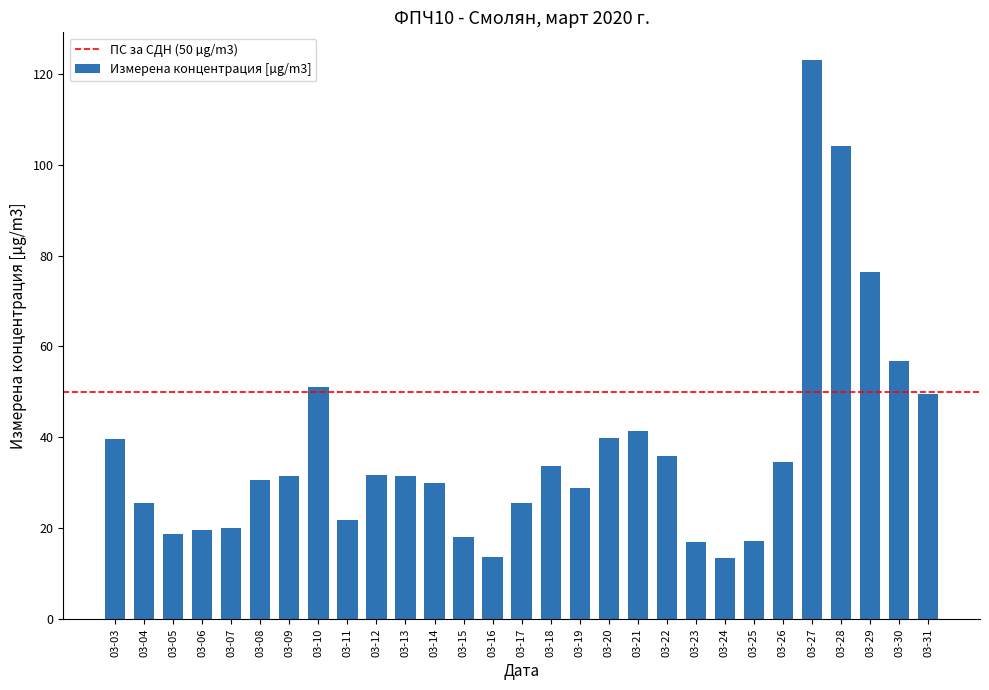

How many data points does each series have?

29